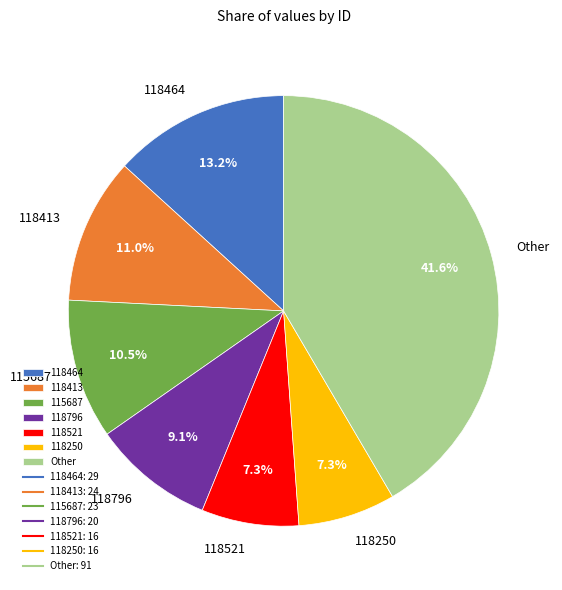

Which category has the biggest portion of the pie?

Other